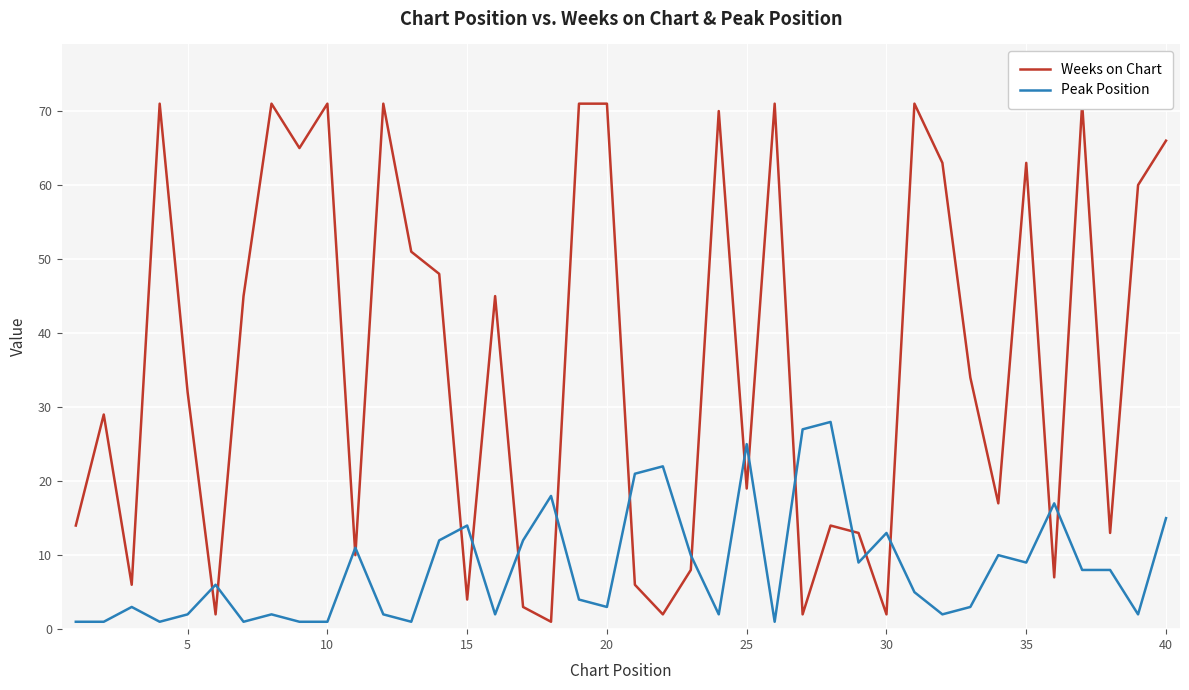

What is the highest value of the Peak Position series?

28